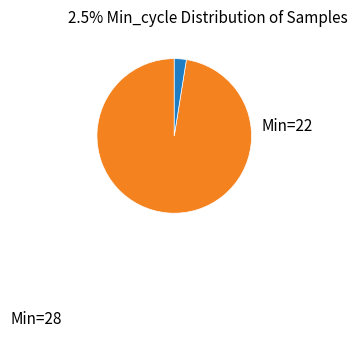

Is there any slice that represents more than half of the pie?

Yes